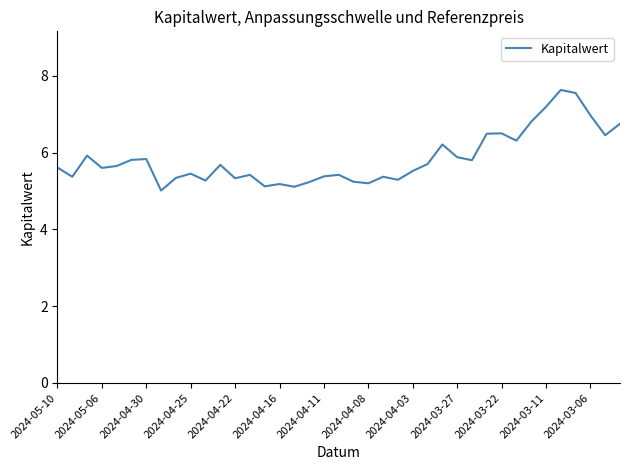

What is the minimum value shown in the chart?

5.0